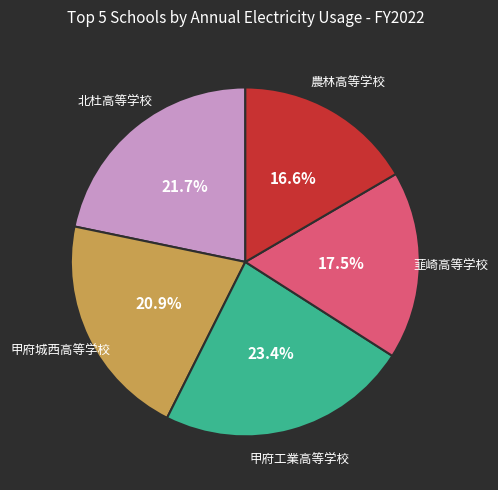

Combined, what portion of the pie is 北杜高等学校 and 韮崎高等学校?

39.2%